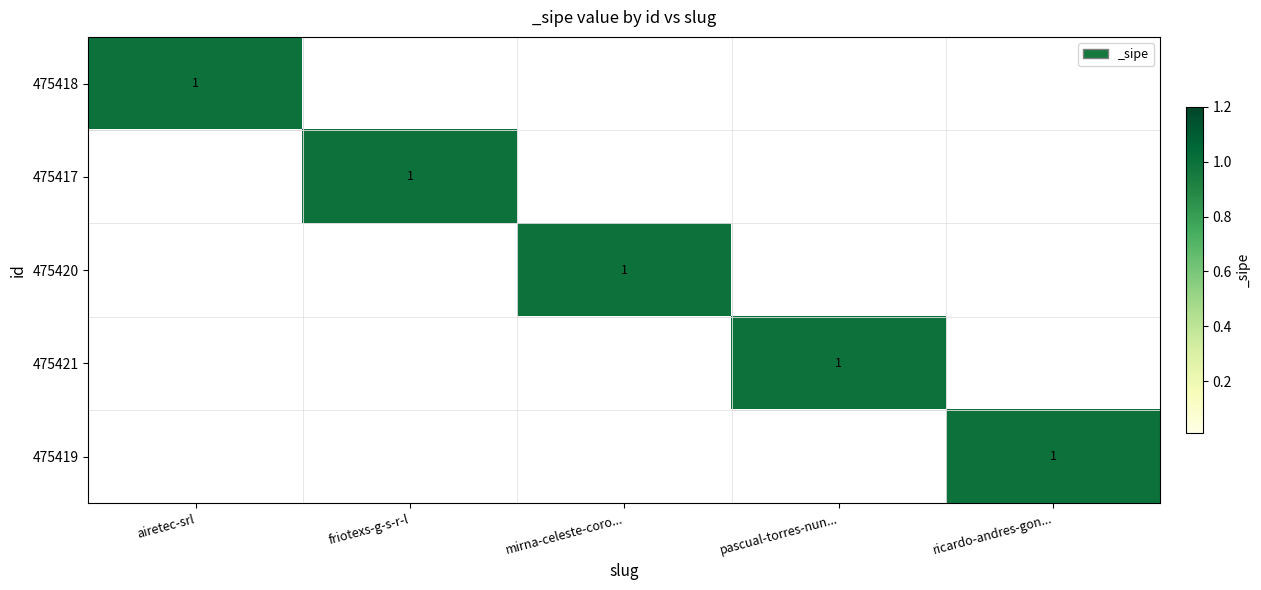

The 475419 series shows 0 at ricardo-andres-gon.... True or false?

False